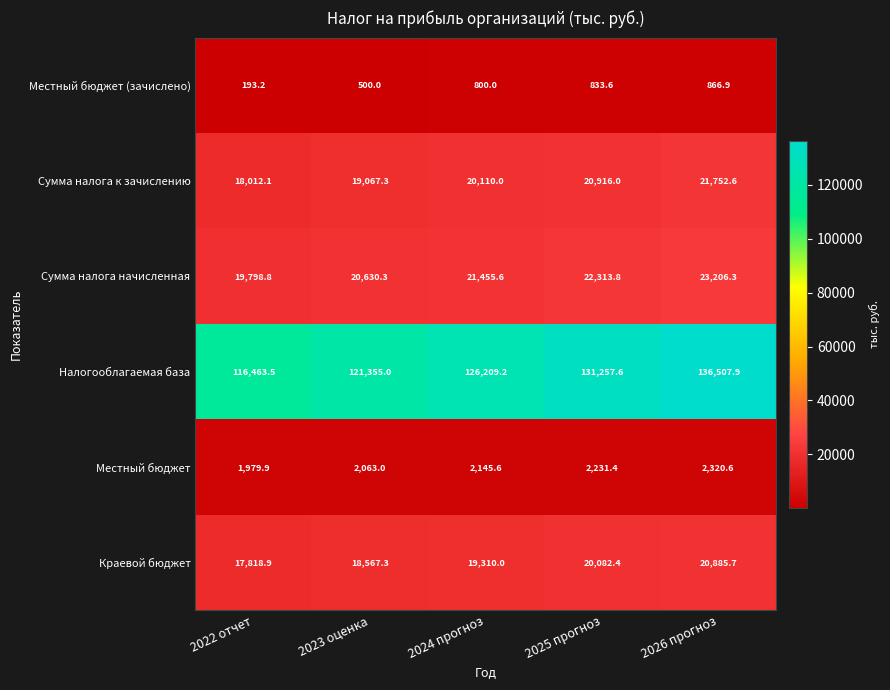

Read the Сумма налога к зачислению value at 2022 отчет.

18012.1